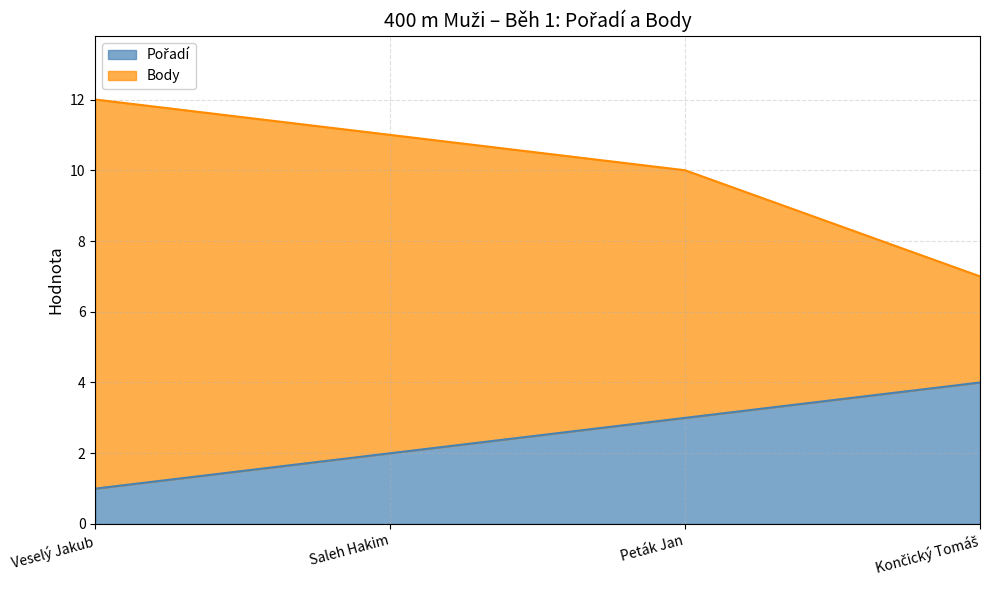

True or false: Body has more than 2 interior local peaks.

False